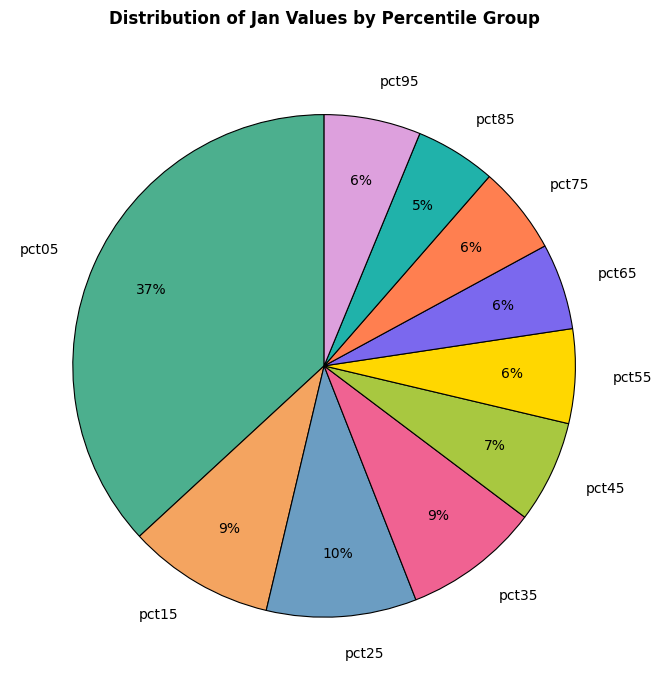

To the nearest percent, what is the difference between the largest and smallest slice percentages?

32%